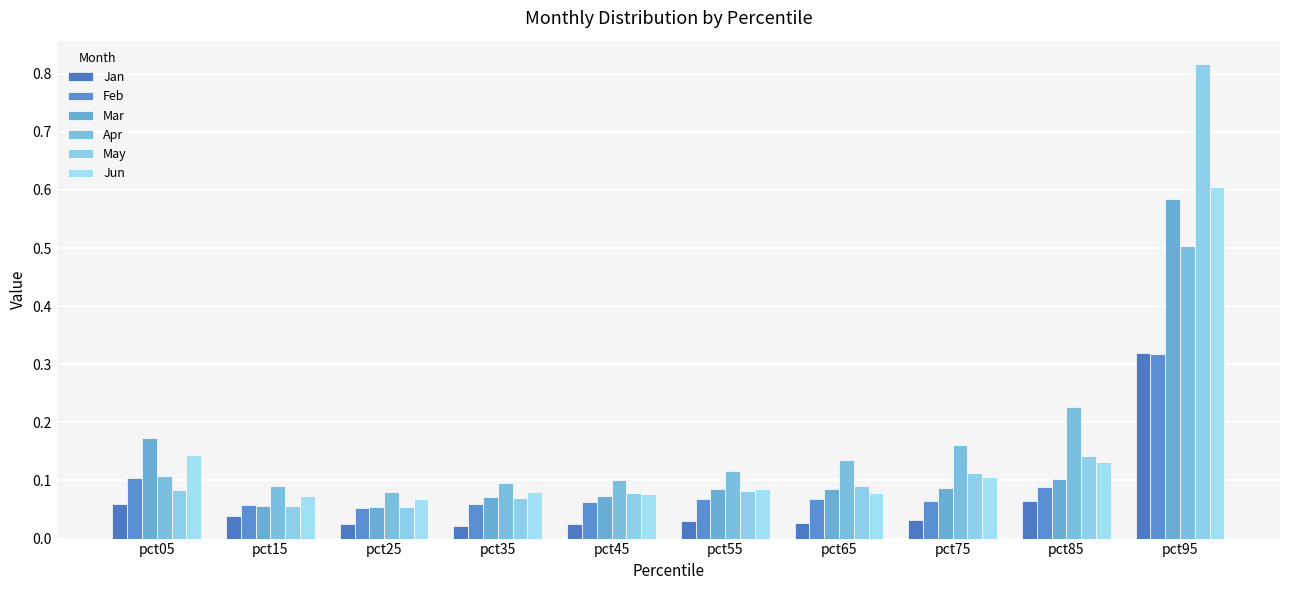

Rank the series by their maximum value, from lowest to highest.

Feb, Jan, Apr, Mar, Jun, May